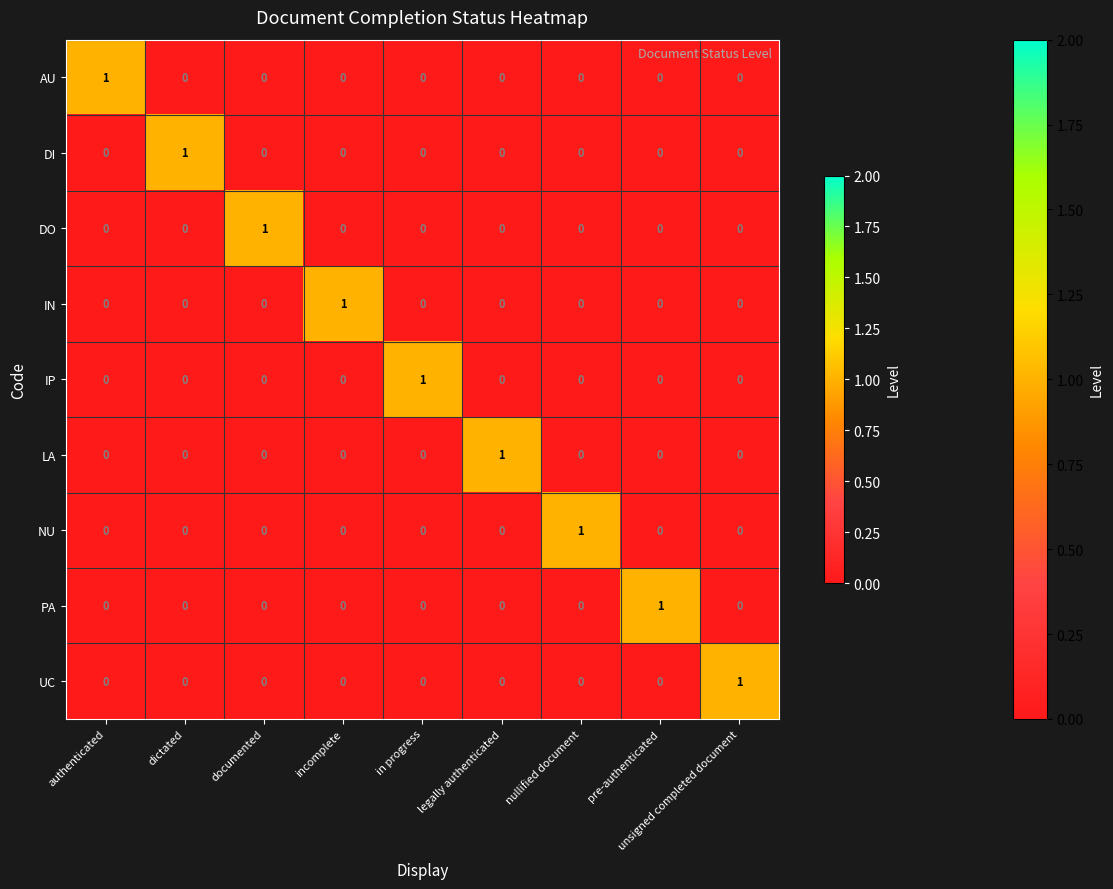

The value of IN at in progress is -1. True or false?

False